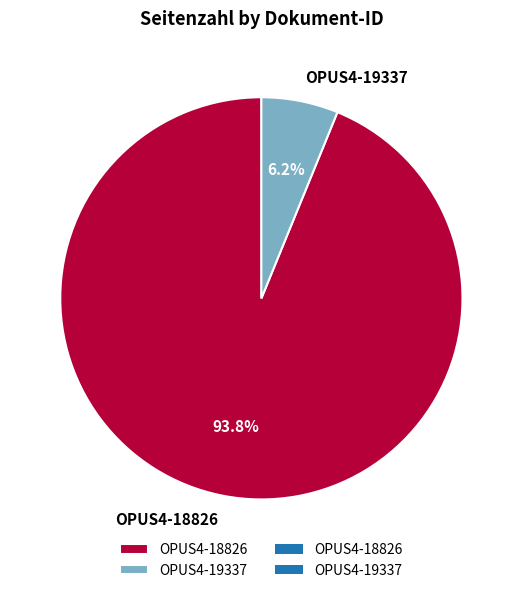

Rank the categories by value from highest to lowest.

OPUS4-18826, OPUS4-19337